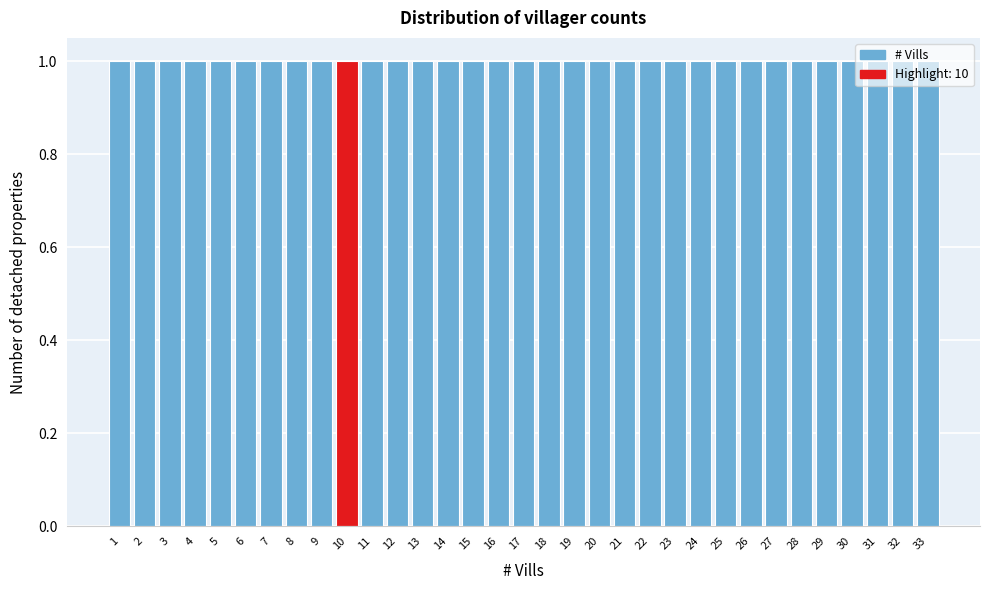

Reading left to right, transcribe this chart: for each bar, give the range it covers on the x-axis and its height. The values are not printed on the chart, so give them approximately, as read against the axis.

0.5 to 1.5: 1
1.5 to 2.5: 1
2.5 to 3.5: 1
3.5 to 4.5: 1
4.5 to 5.5: 1
5.5 to 6.5: 1
6.5 to 7.5: 1
7.5 to 8.5: 1
8.5 to 9.5: 1
9.5 to 10.5: 1
10.5 to 11.5: 1
11.5 to 12.5: 1
12.5 to 13.5: 1
13.5 to 14.5: 1
14.5 to 15.5: 1
15.5 to 16.5: 1
16.5 to 17.5: 1
17.5 to 18.5: 1
18.5 to 19.5: 1
19.5 to 20.5: 1
20.5 to 21.5: 1
21.5 to 22.5: 1
22.5 to 23.5: 1
23.5 to 24.5: 1
24.5 to 25.5: 1
25.5 to 26.5: 1
26.5 to 27.5: 1
27.5 to 28.5: 1
28.5 to 29.5: 1
29.5 to 30.5: 1
30.5 to 31.5: 1
31.5 to 32.5: 1
32.5 to 33.5: 1